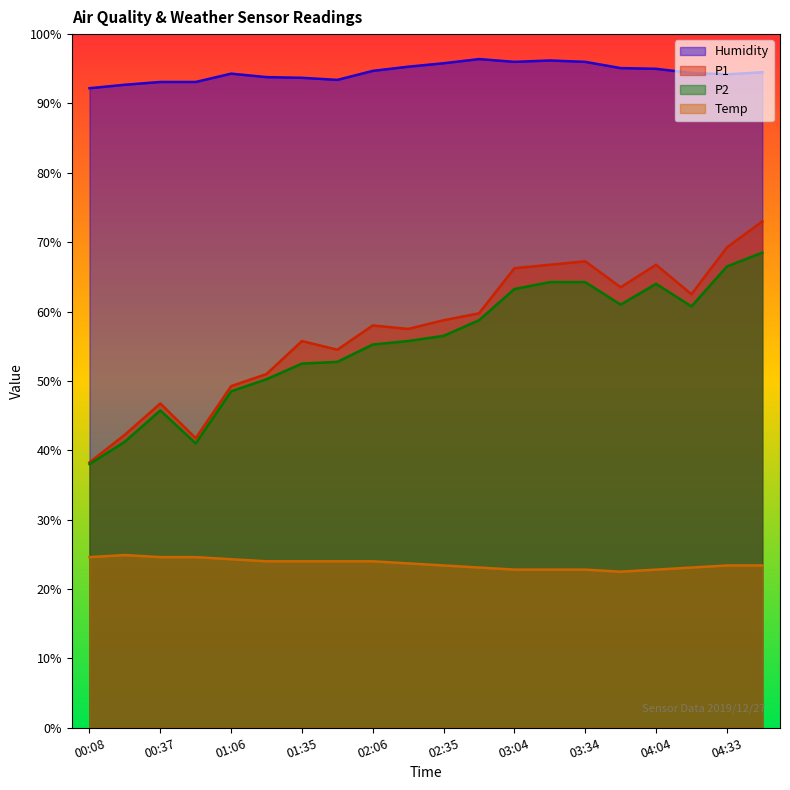

Reading right to left, extract all data points from this chart.

P1: 73.0	69.2	62.5	66.8	63.5	67.2	66.8	66.2	59.8	58.8	57.5	58.0	54.5	55.8	51.0	49.2	41.8	46.8	42.2	38.2
P2: 68.5	66.5	60.8	64.0	61.0	64.2	64.2	63.2	58.8	56.5	55.8	55.2	52.8	52.5	50.2	48.5	41.0	45.8	41.2	38.0
Temp: 23.4	23.4	23.1	22.8	22.5	22.8	22.8	22.8	23.1	23.4	23.7	24.0	24.0	24.0	24.0	24.3	24.6	24.6	24.9	24.6
Humidity: 94.5	94.2	94.4	95.0	95.1	96.0	96.2	96.0	96.4	95.8	95.3	94.7	93.4	93.7	93.8	94.3	93.1	93.1	92.7	92.2